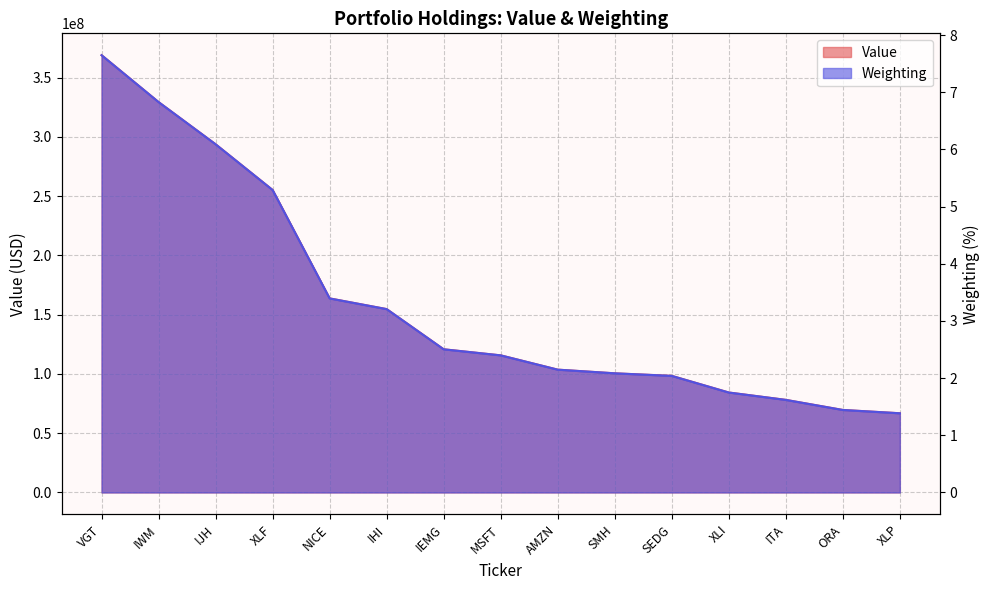

At XLP, list the series in order from smallest to largest.

Weighting, Value